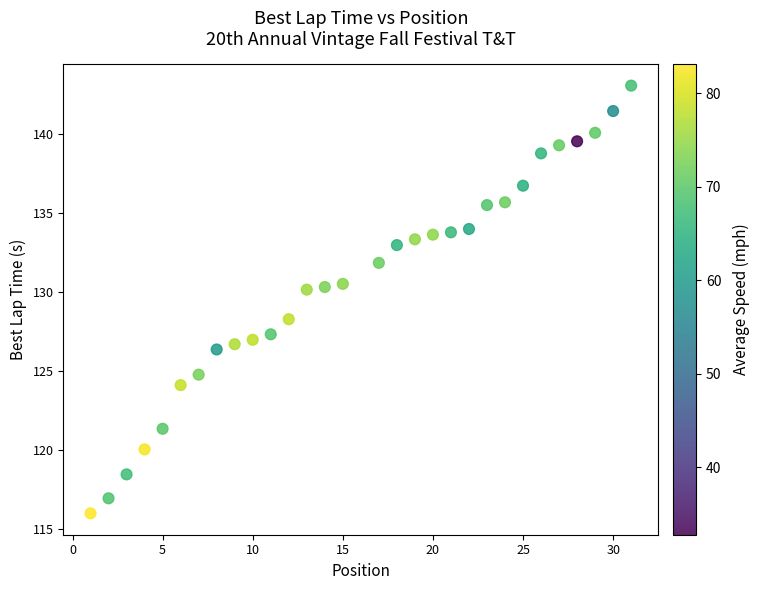

What Y value in the scatter plot is closest to 129?

128.3